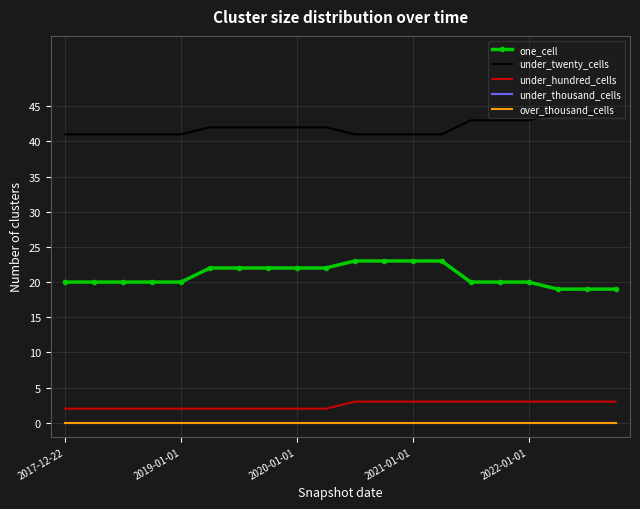

True or false: under_hundred_cells has more than 2 points higher than both neighbors.

False